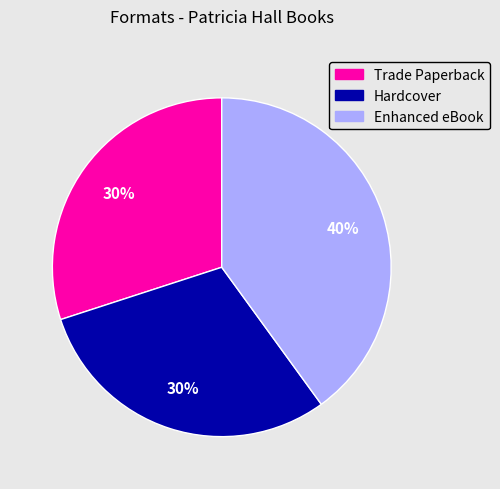

To the nearest percent, what portion does Enhanced eBook represent?

40%